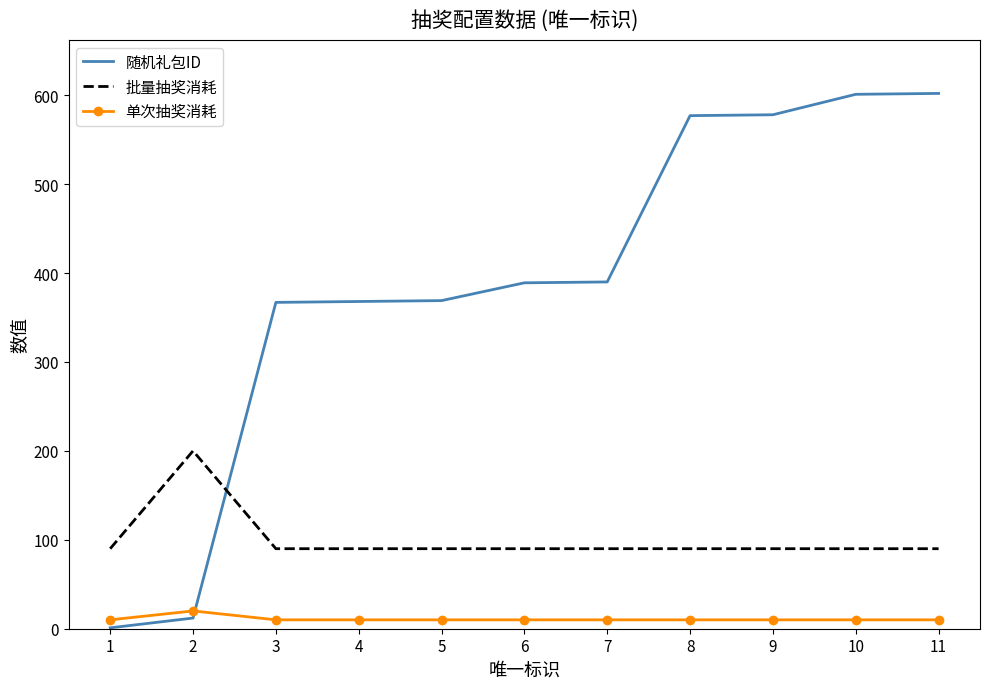

Which series has the largest total across all categories?

随机礼包ID